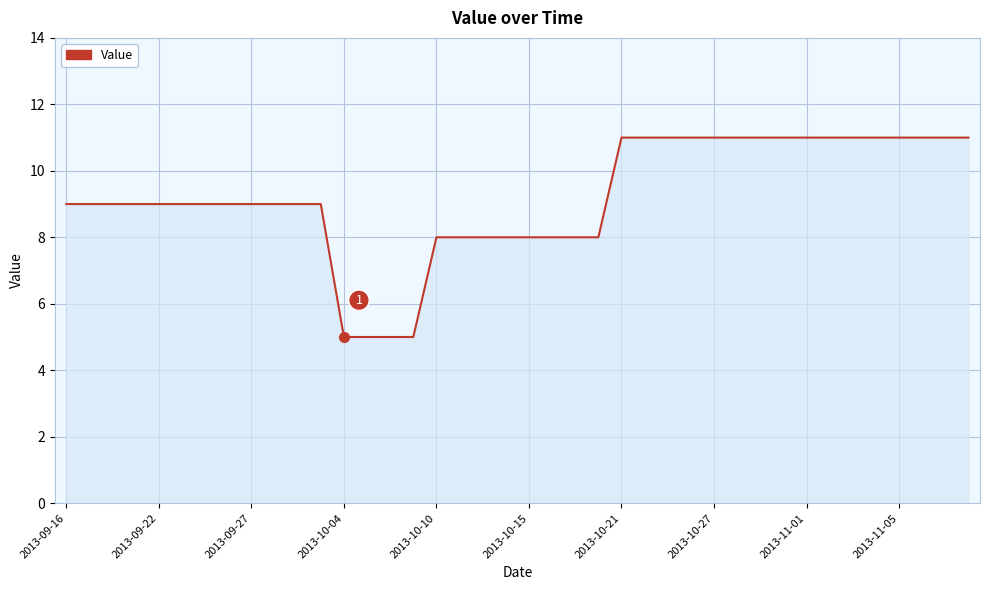

What is the smallest value displayed?

5